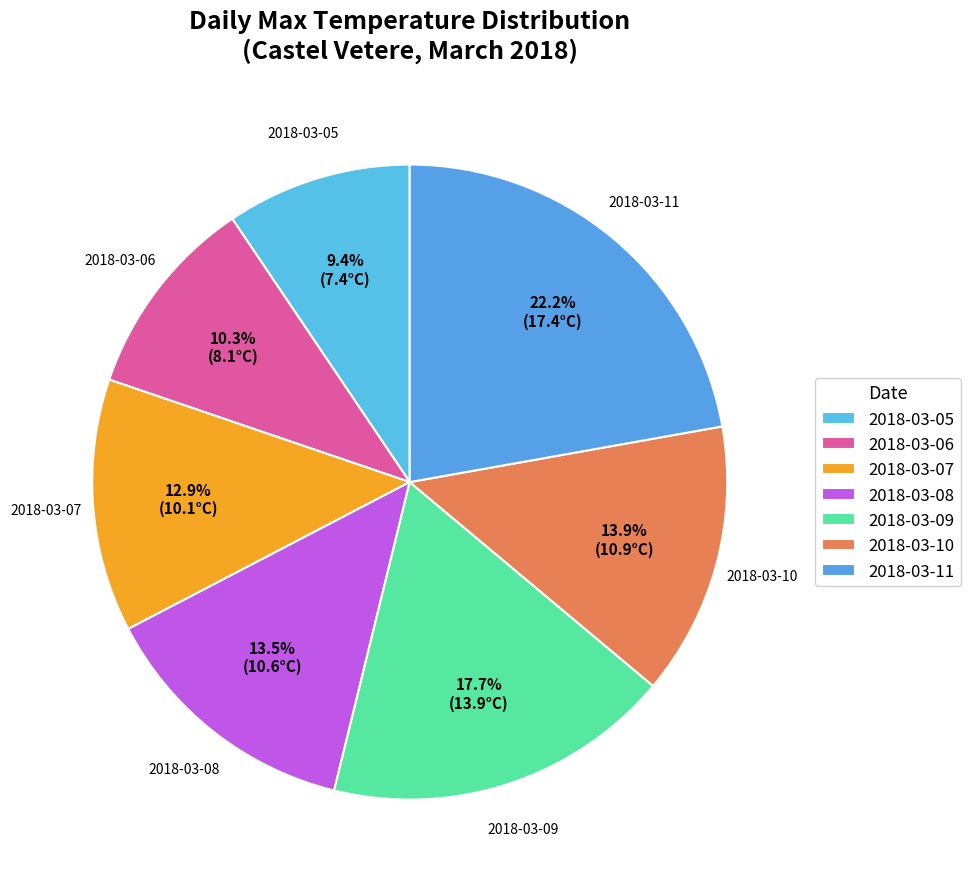

Does 2018-03-06 account for over 50% of the chart?

No